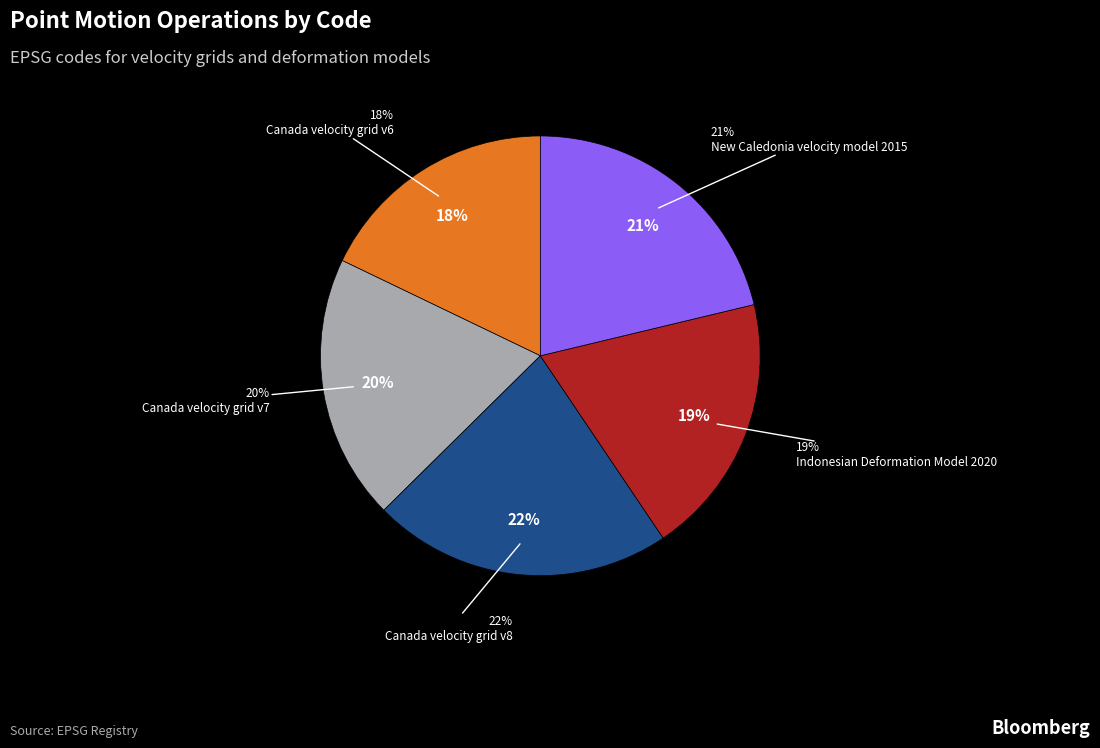

How many segments does this pie chart have?

5